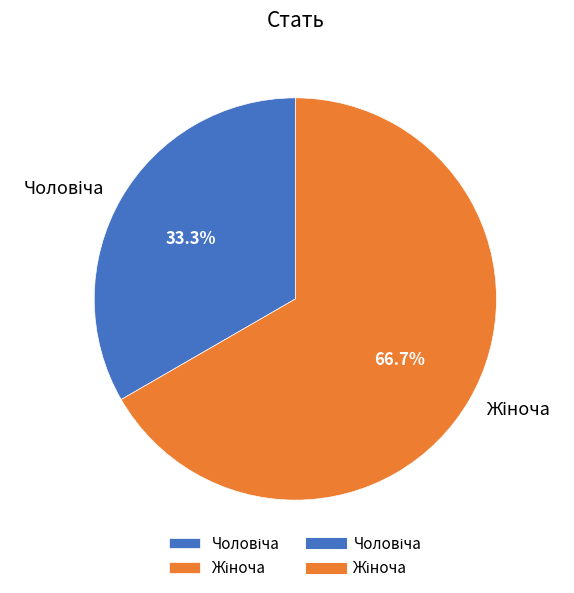

Is there any slice that represents more than half of the pie?

Yes